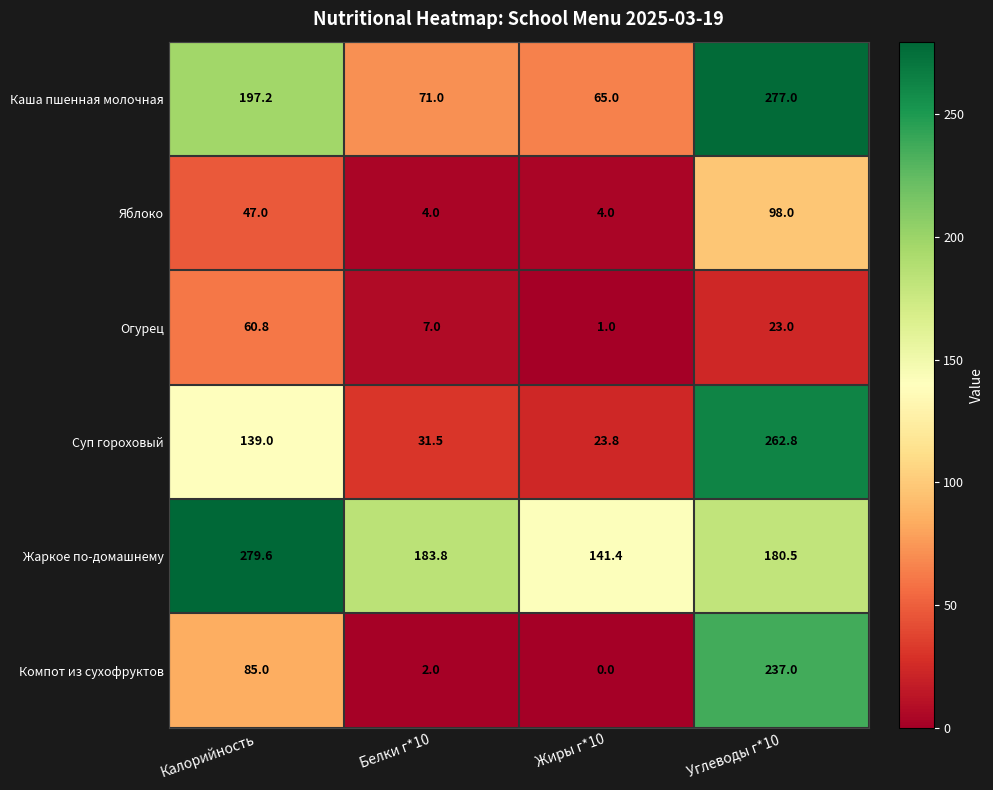

How many Яблоко values are between 4 and 98?

4